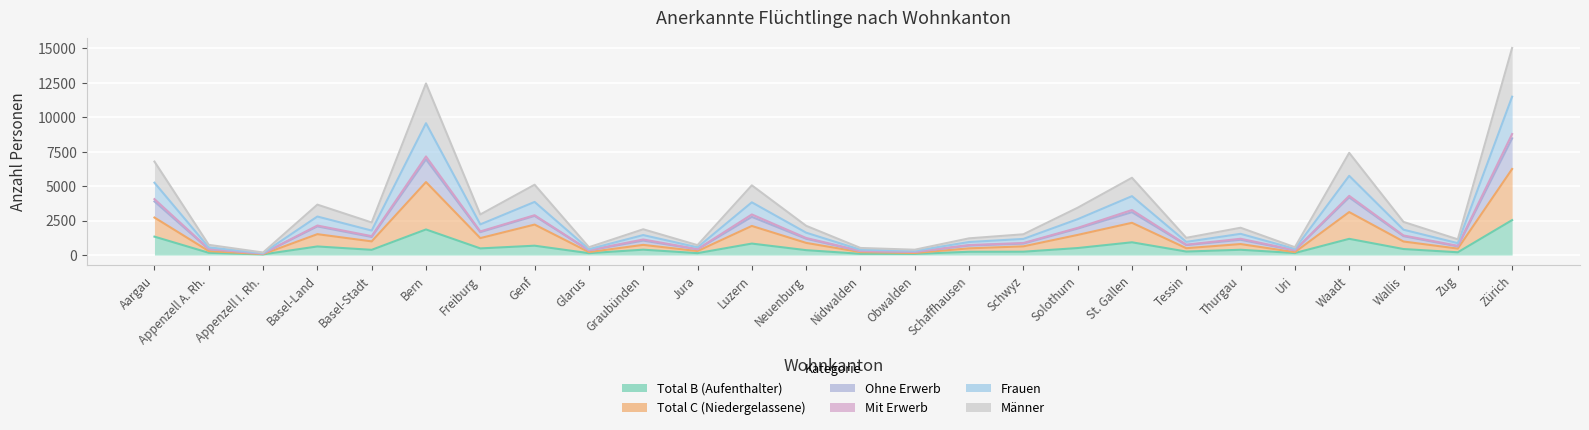

Which series changed the most between Aargau and Thurgau?

Männer